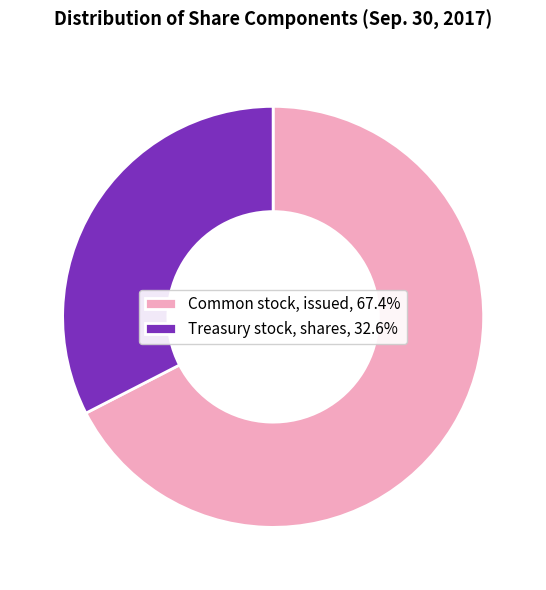

Which has a higher value, Treasury stock, shares or Common stock, issued?

Common stock, issued